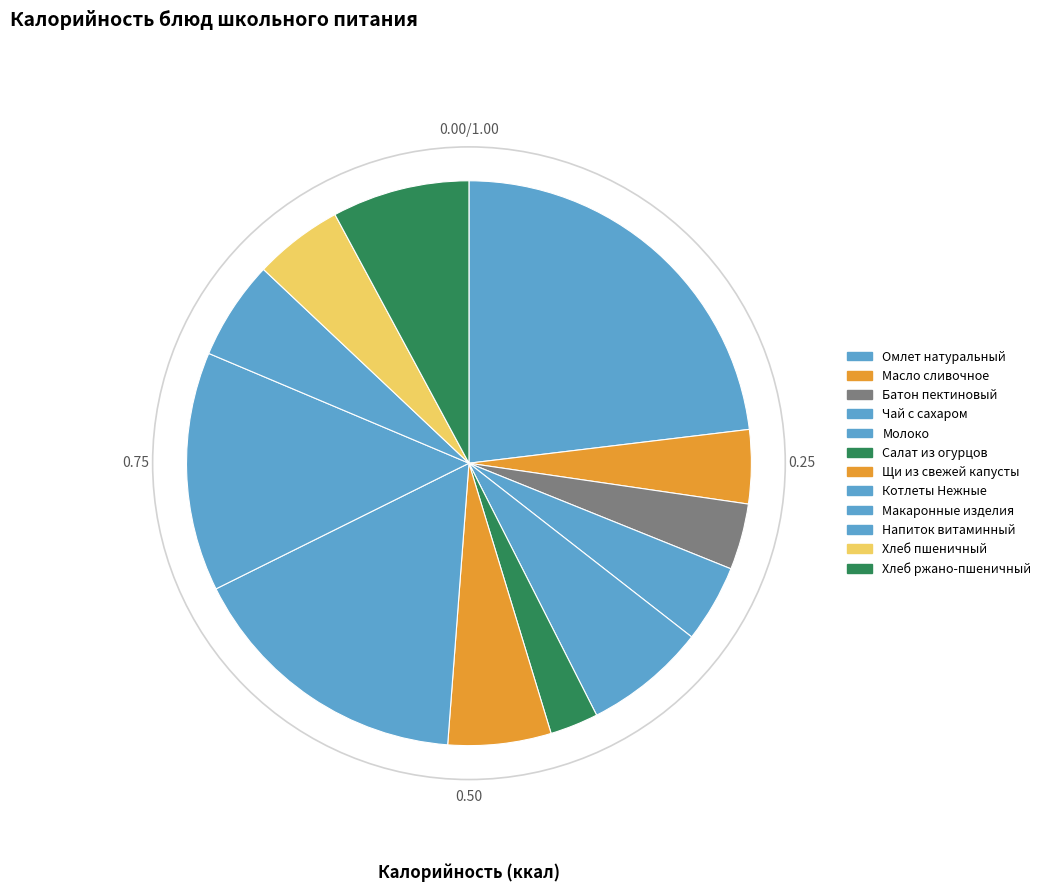

Does Молоко represent more than half of the total?

No